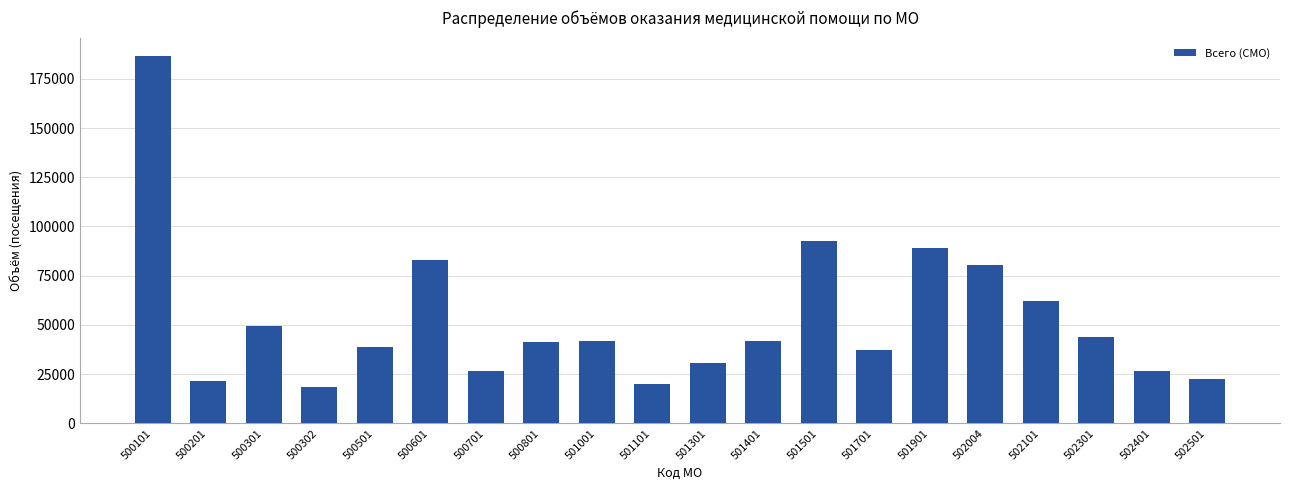

What is the value of the 14th bar from the left?

37401